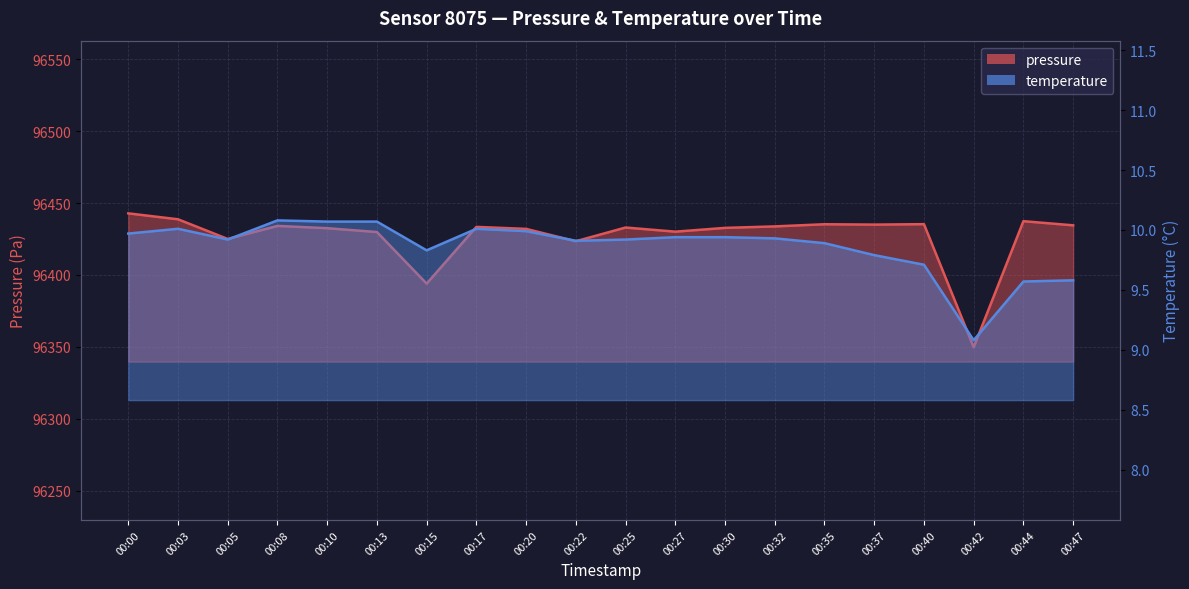

The temperature series shows 9.9 at 00:25. True or false?

True